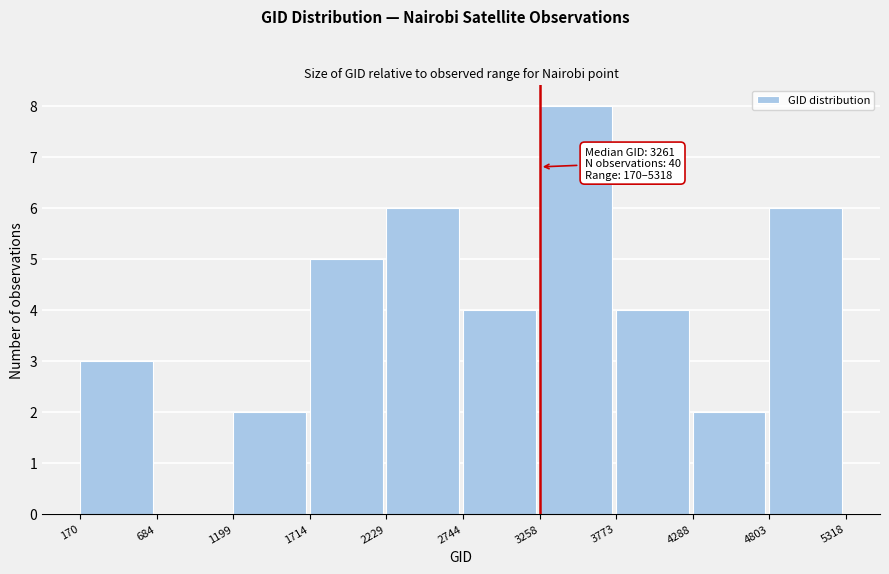

Which range on the x-axis has the tallest bar?

3258 to 3773